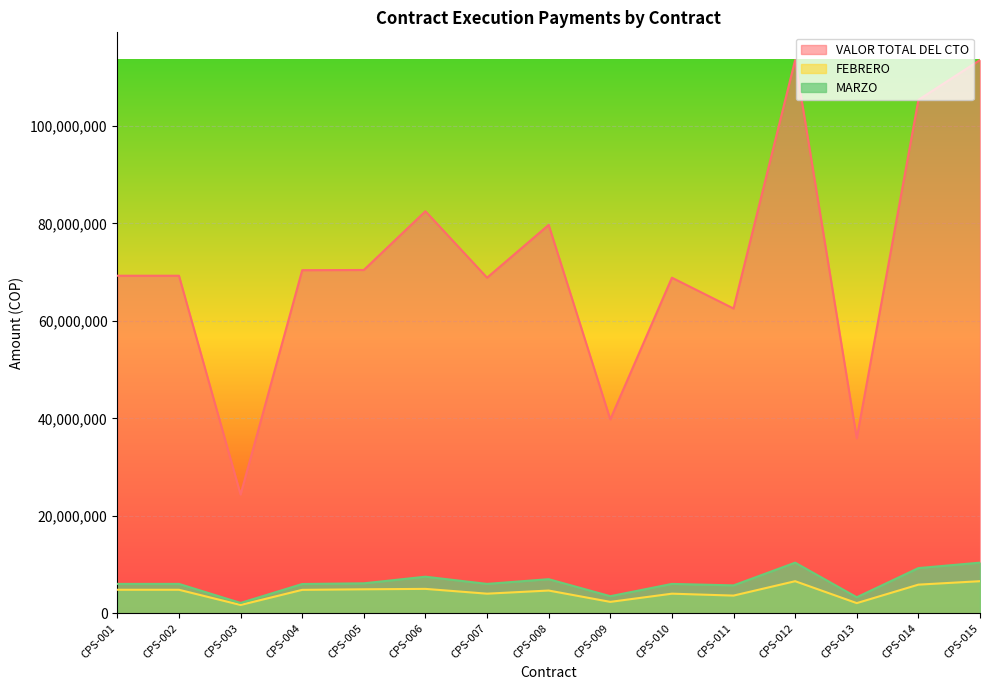

True or false: VALOR TOTAL DEL CTO has a value of 141694732 at CPS-014.

False